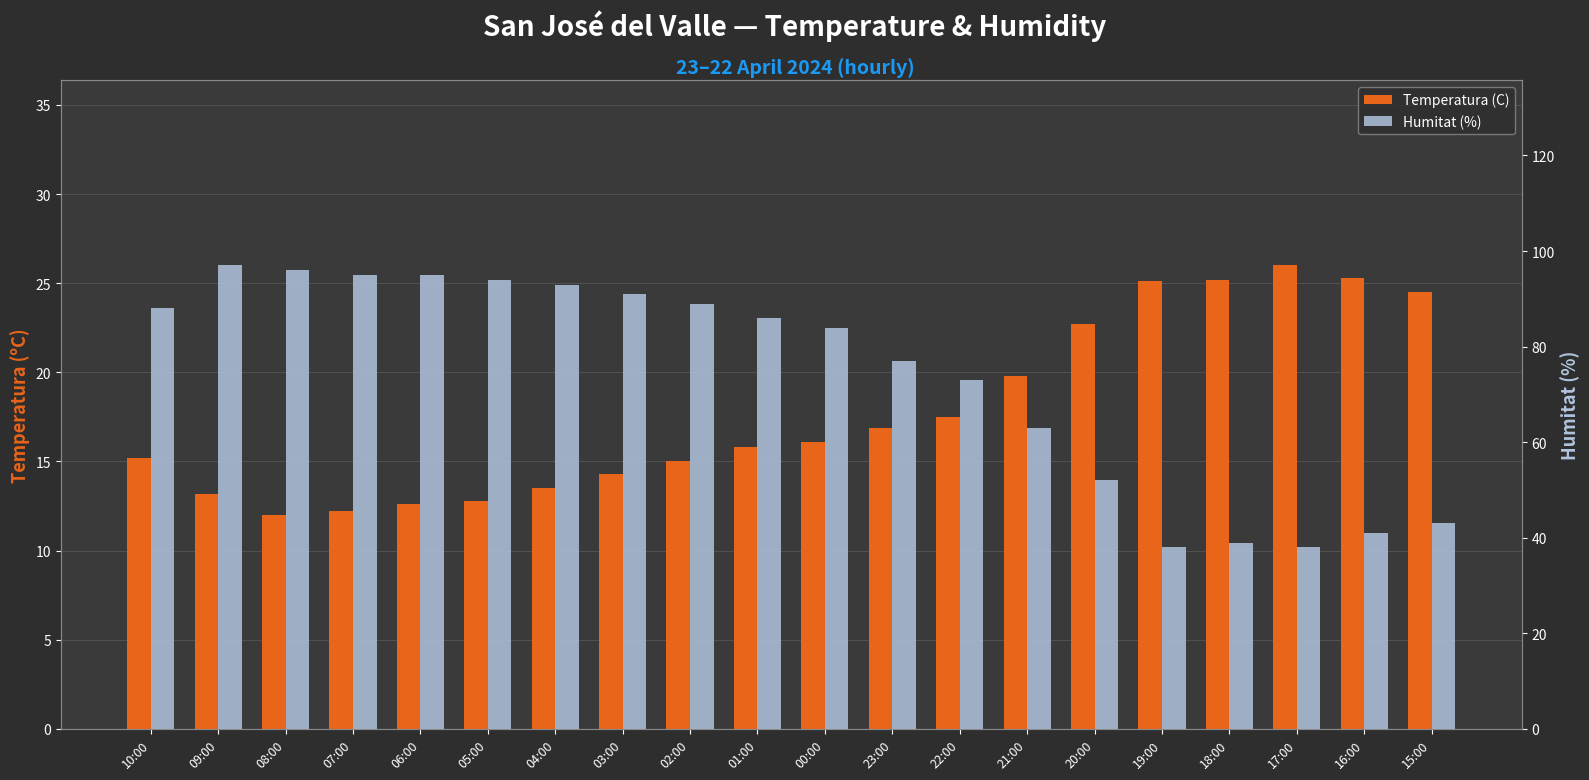

What is the lowest value of the Temperatura (C) series?

12.0